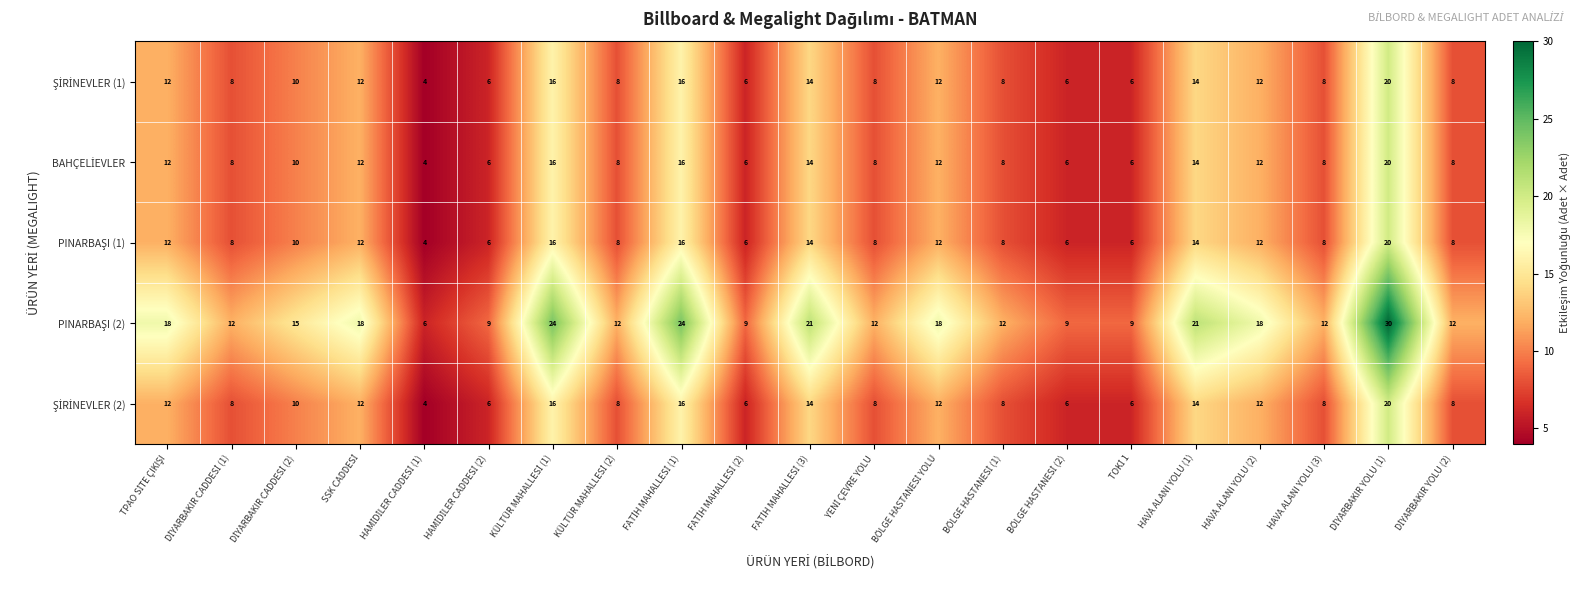

At how many categories does at least one series exceed 10?

16